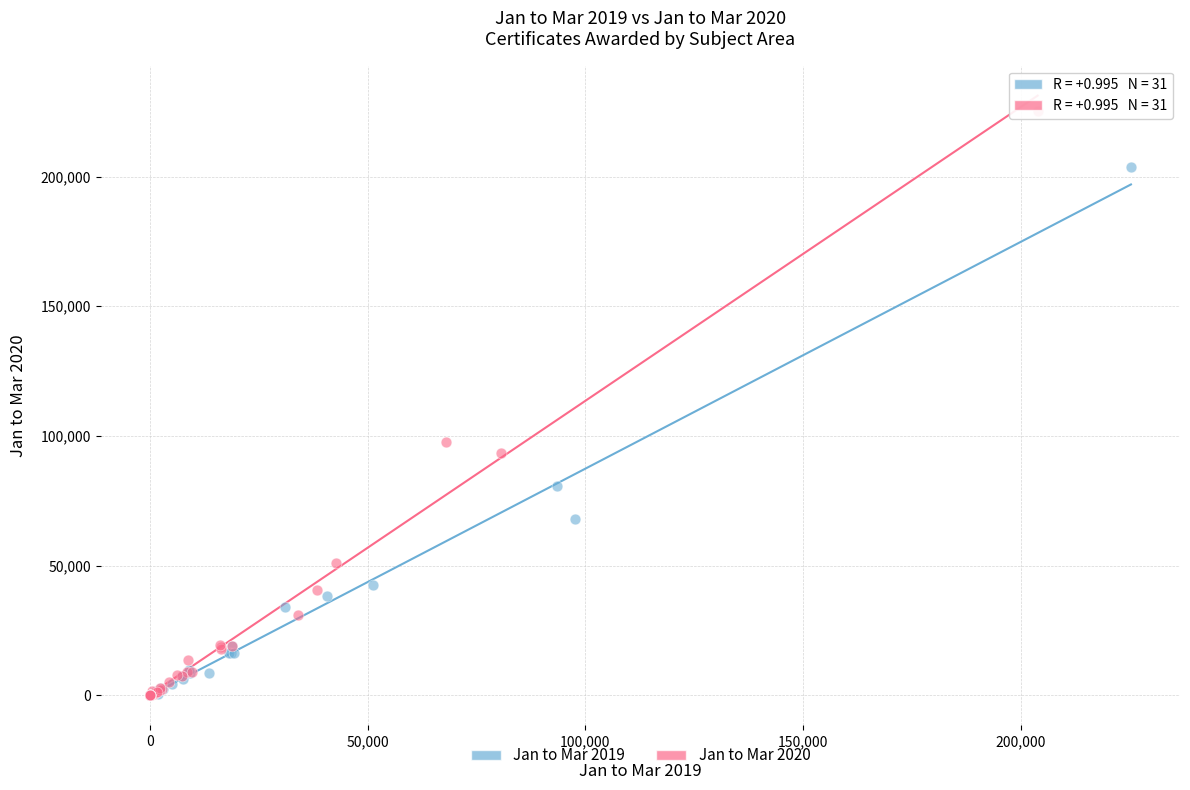

Which series contains the highest Y value?

Jan to Mar 2020